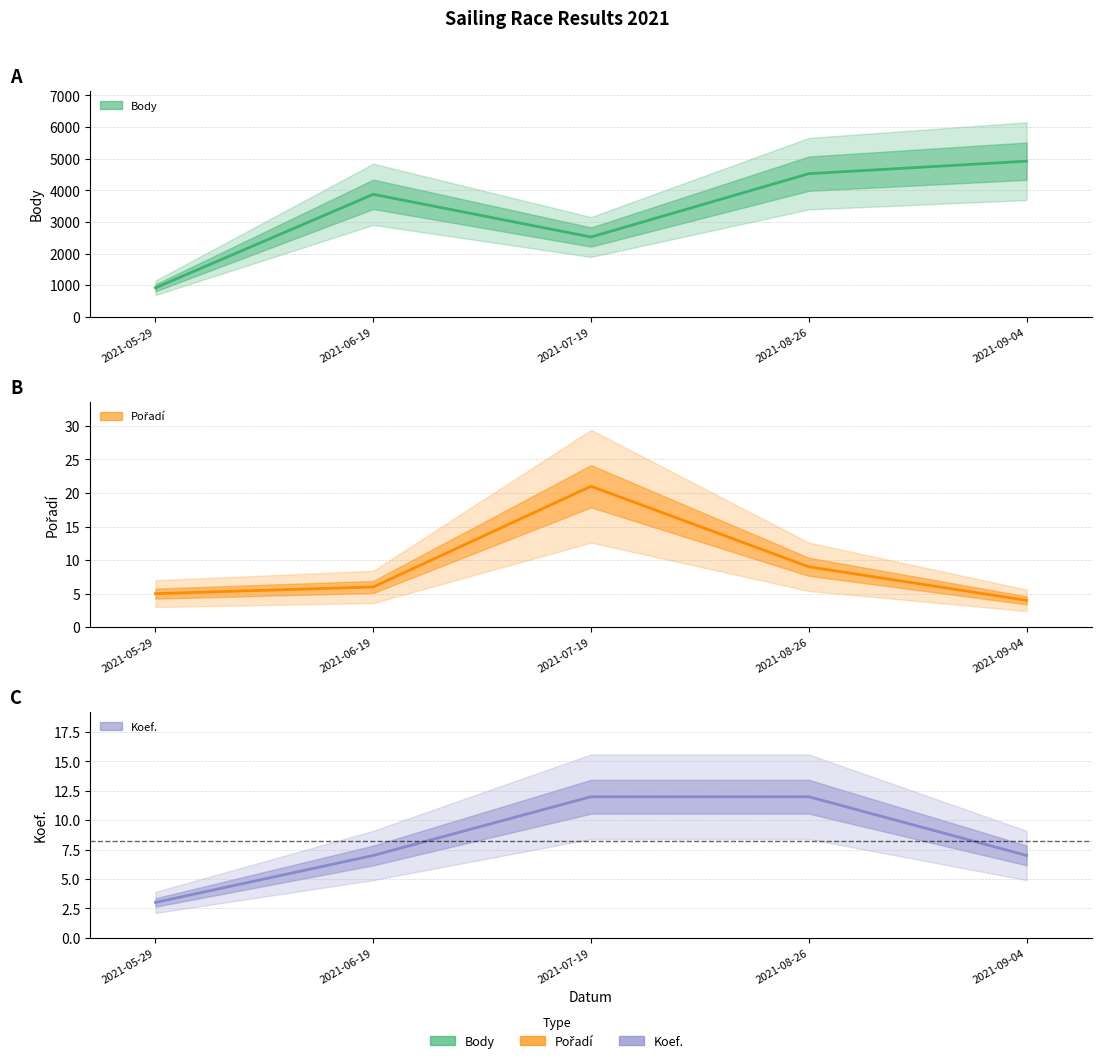

At which category does the chart reach its minimum across all series?

2021-05-29